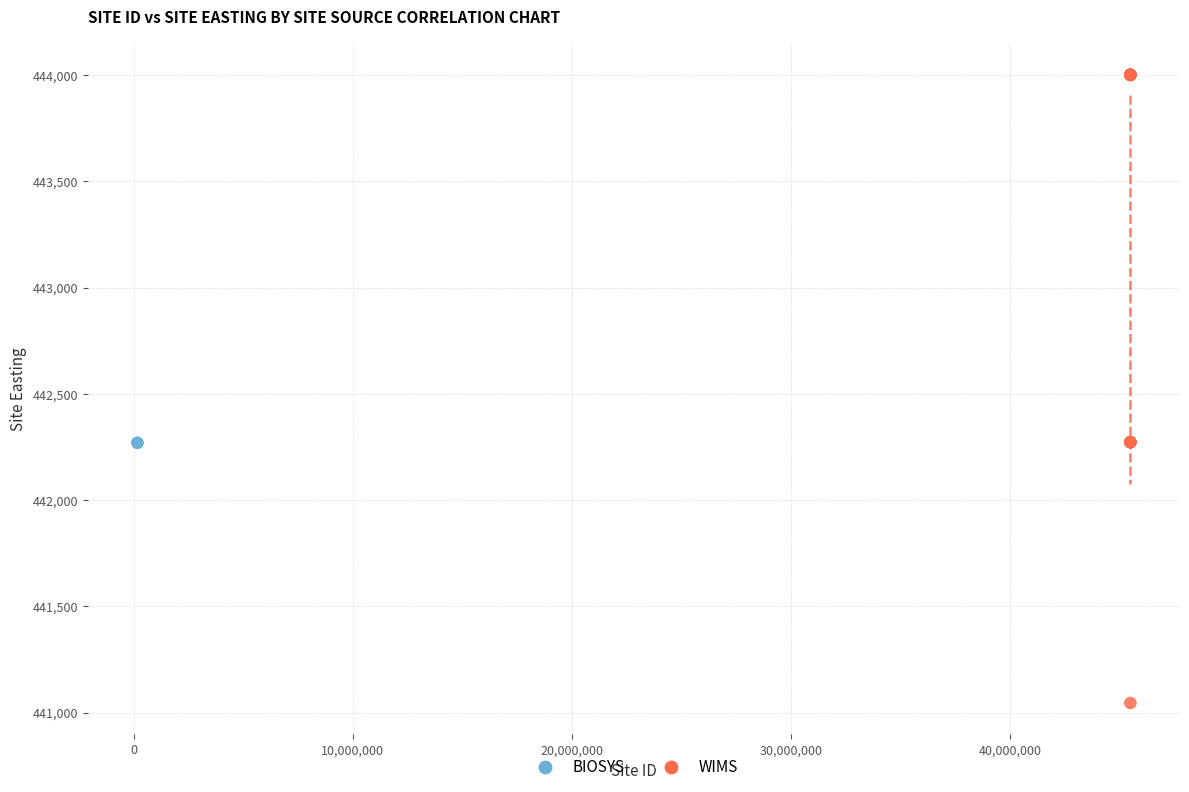

Which series contains the highest Y value?

WIMS